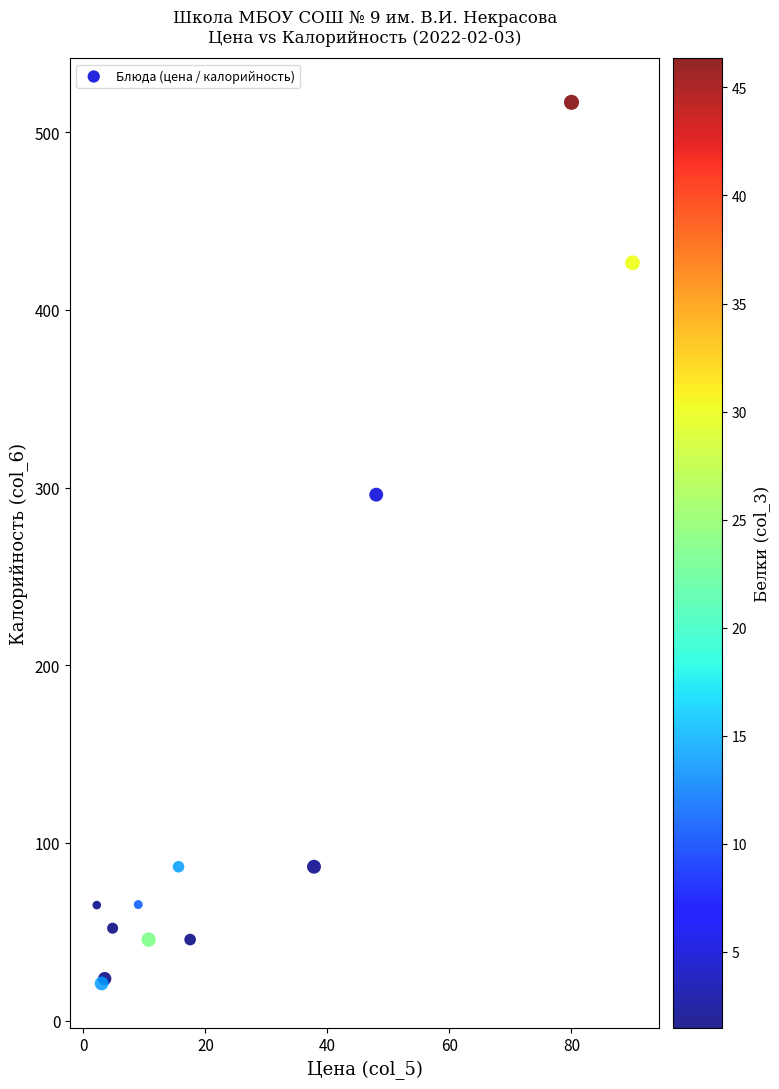

What Y value in the scatter plot is closest to 268?

296.0